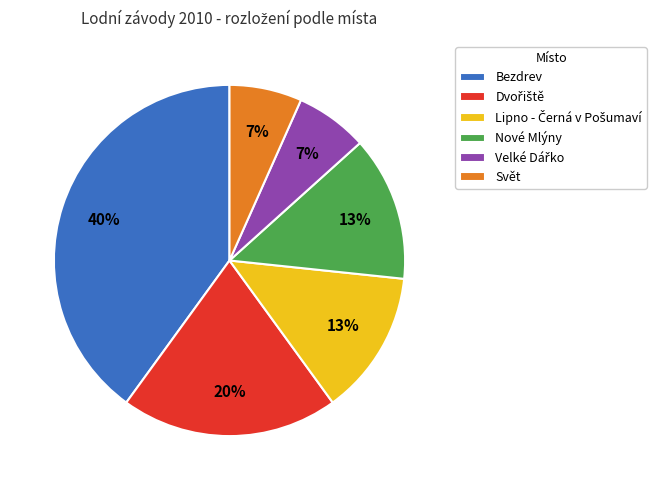

Is there any slice that represents more than half of the pie?

No